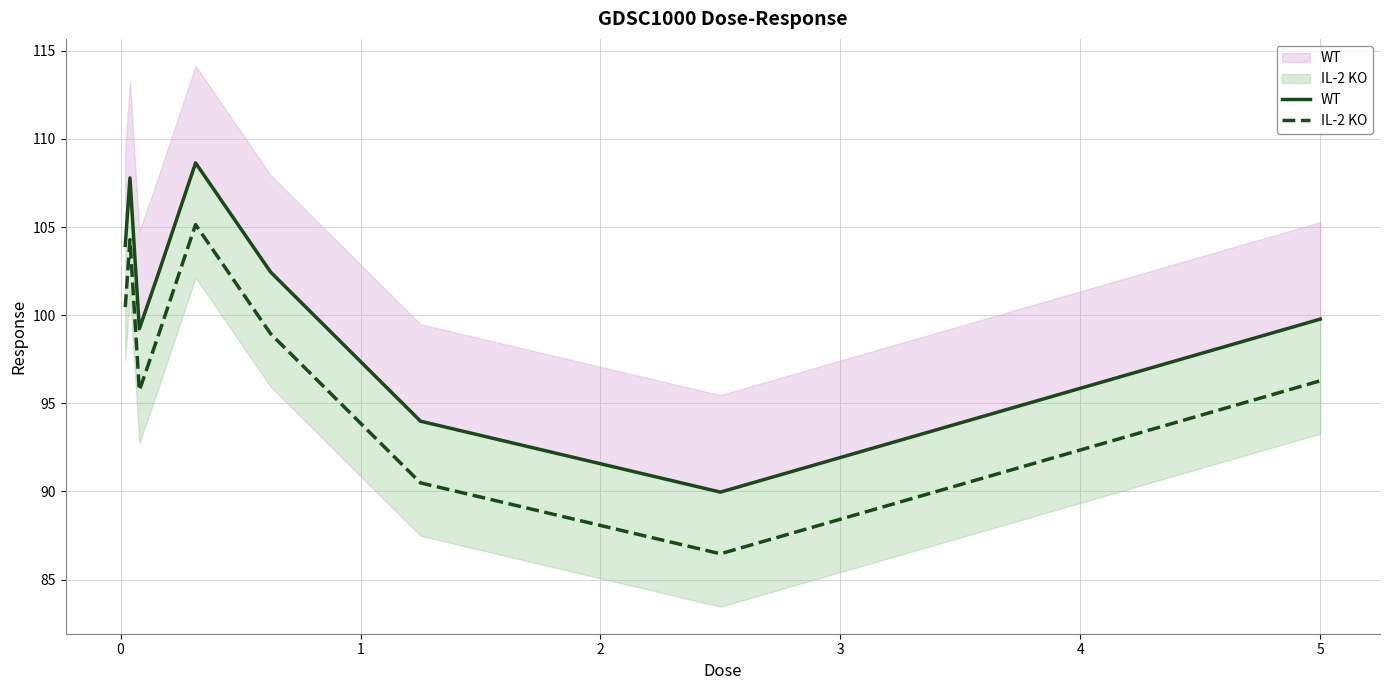

True or false: IL-2 KO and WT intersect in this chart.

False